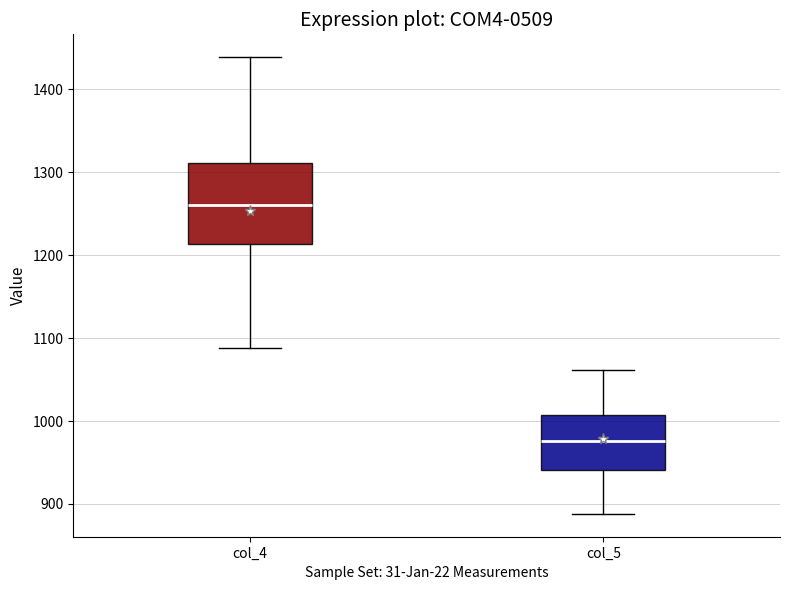

Reading left to right, transcribe this box plot: for each box, give where its median line is, the range the box spans, and where its two whiskers end, as read against the y-axis. The values are not printed on the chart, so give them approximately, as read against the axis.

col_4: median 1260, box 1210 to 1310, whiskers 1090 to 1440
col_5: median 980, box 940 to 1010, whiskers 890 to 1060